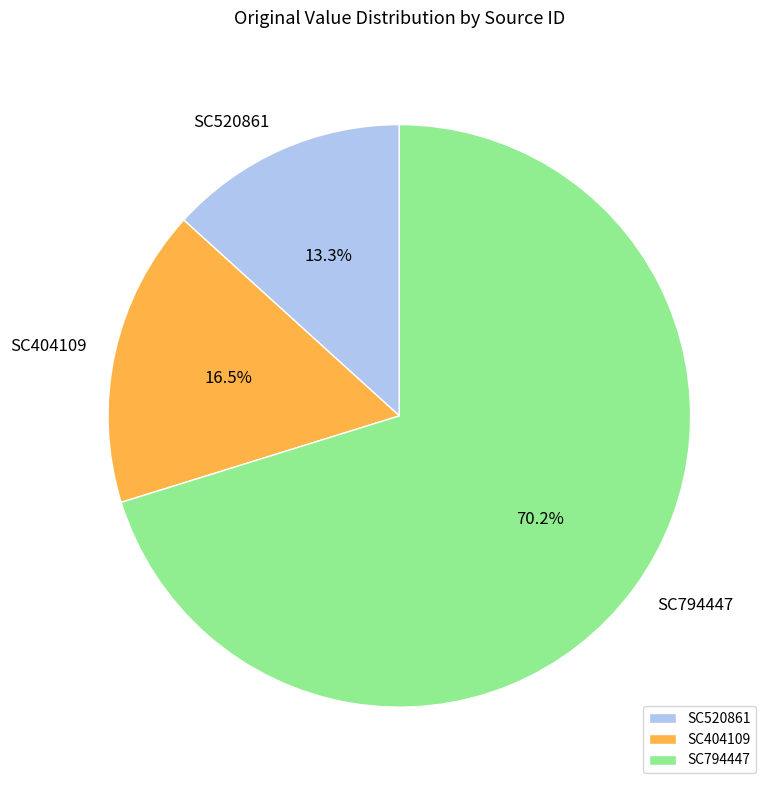

Combined, do SC520861 and SC794447 account for over 50%?

Yes